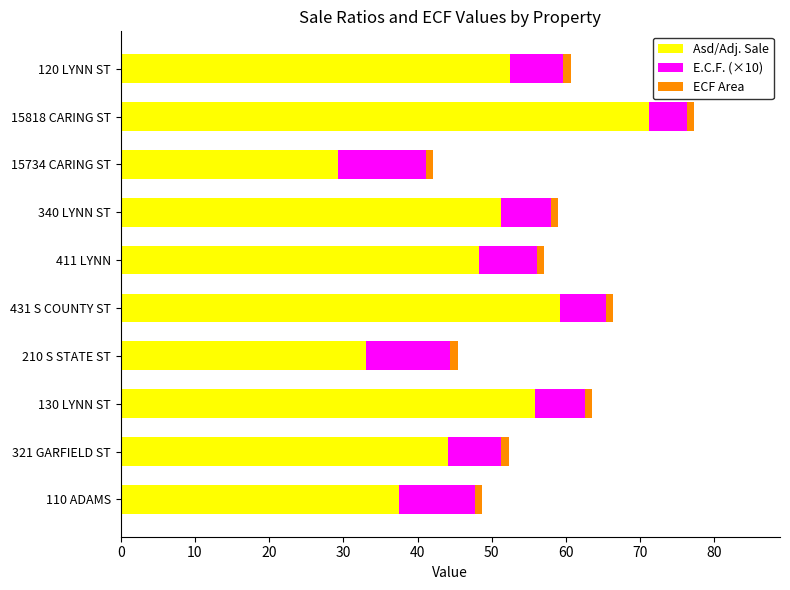

At which category is the sum across all series the highest?

15818 CARING ST